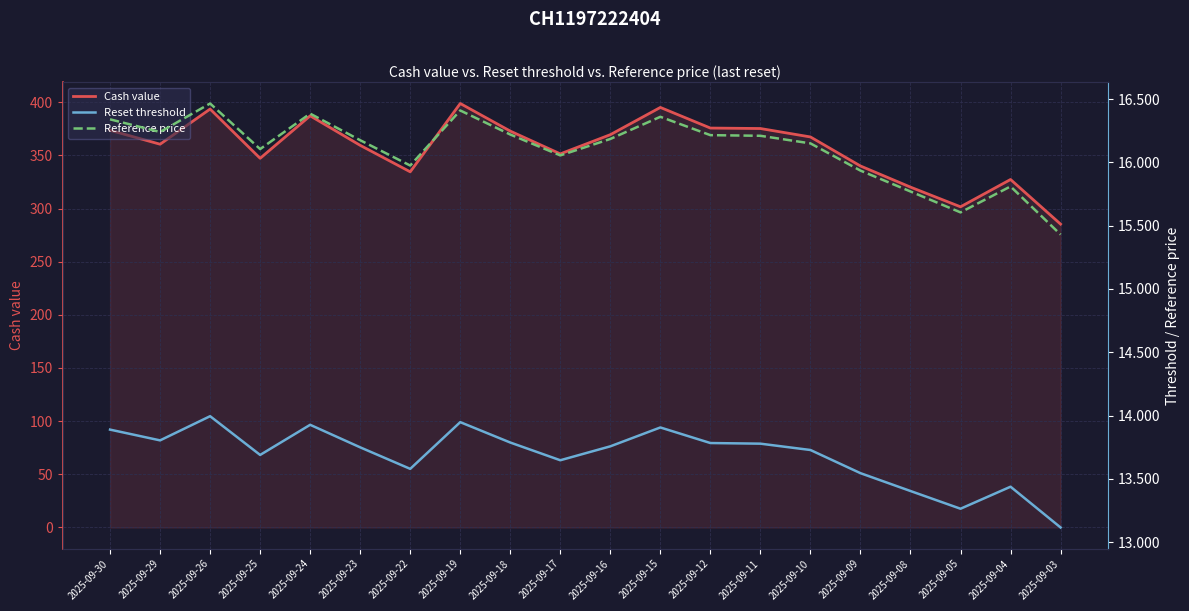

How many lines are shown in the chart?

3